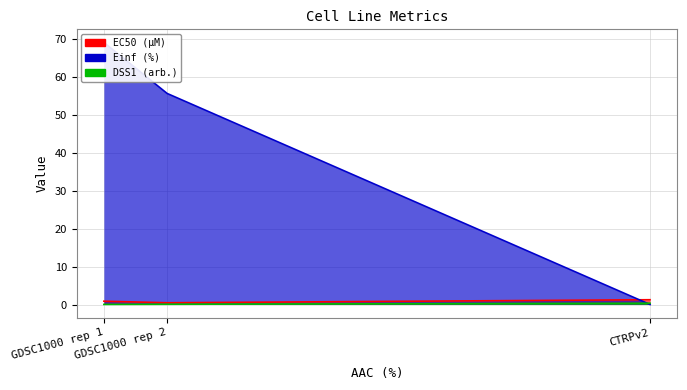

Which category has the lowest value across all series?

CTRPv2